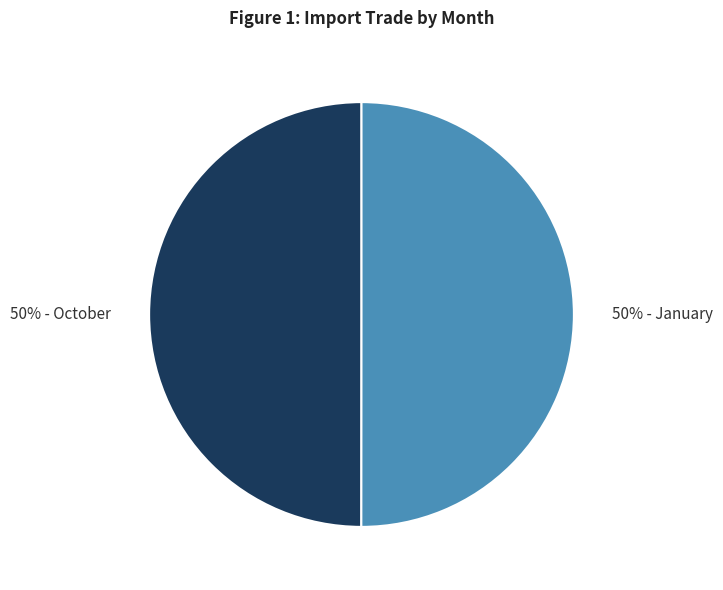

To the nearest percent, what is the average slice percentage?

50%